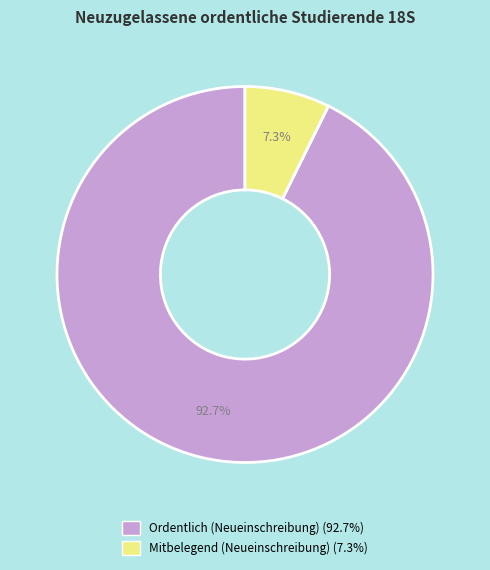

Combined, what portion of the pie is Mitbelegend (Neueinschreibung) and Ordentlich (Neueinschreibung)?

100.0%